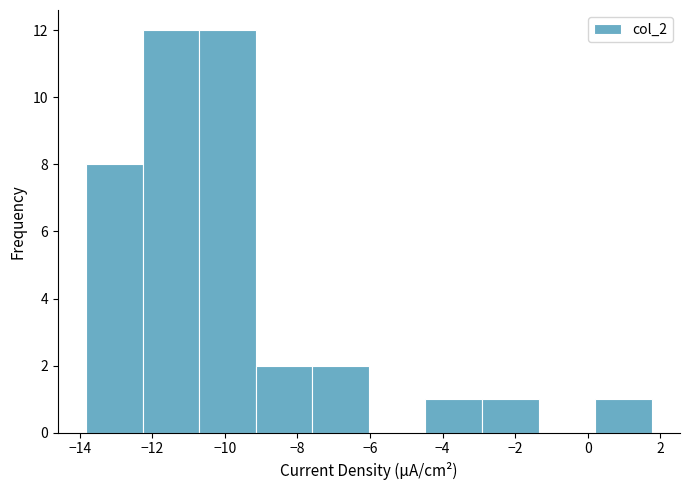

How tall is the bar that spans -4.4 to -3.0 on the x-axis? Neither the bar edges nor the heights are printed on the chart, so give them approximately, as read against the axes.

1